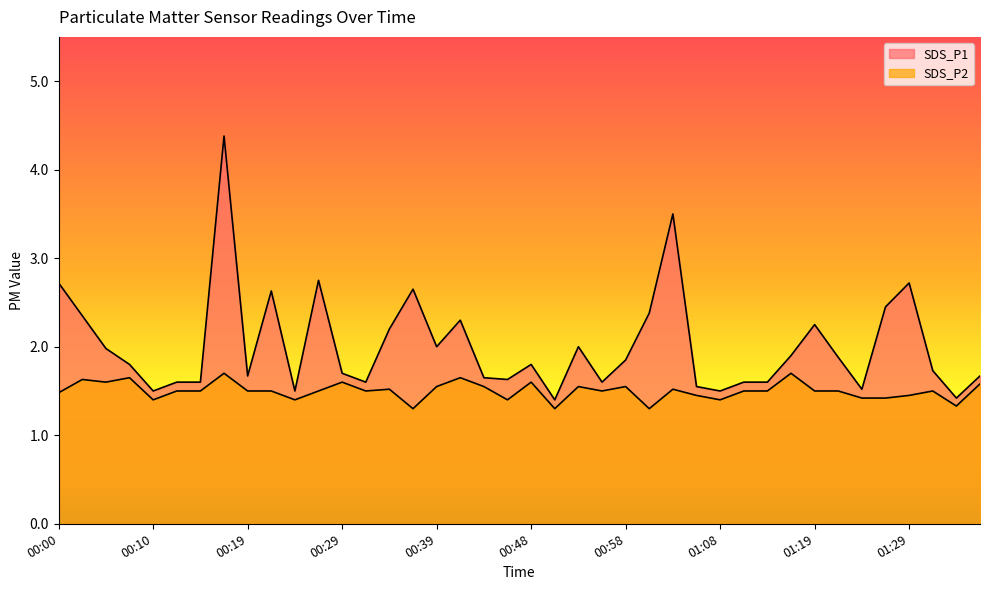

What position from the left is 01:26?

36